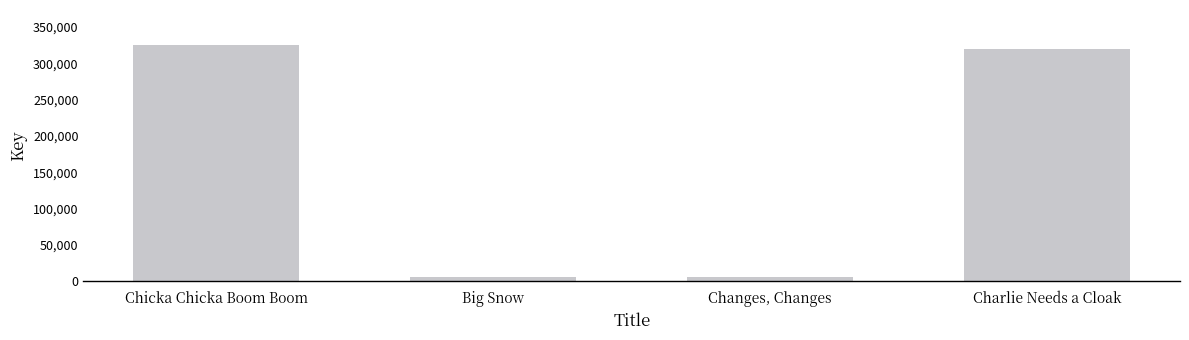

What position from the left is Charlie Needs a Cloak?

4